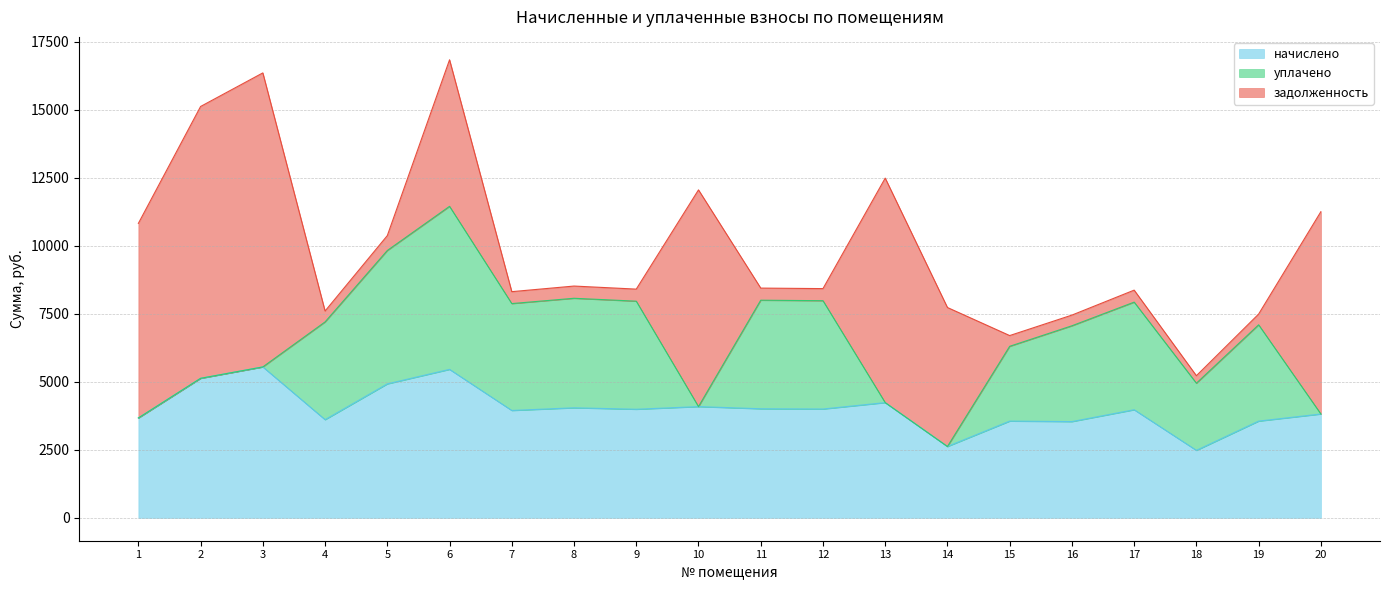

At which label does уплачено first exceed 3538?

4